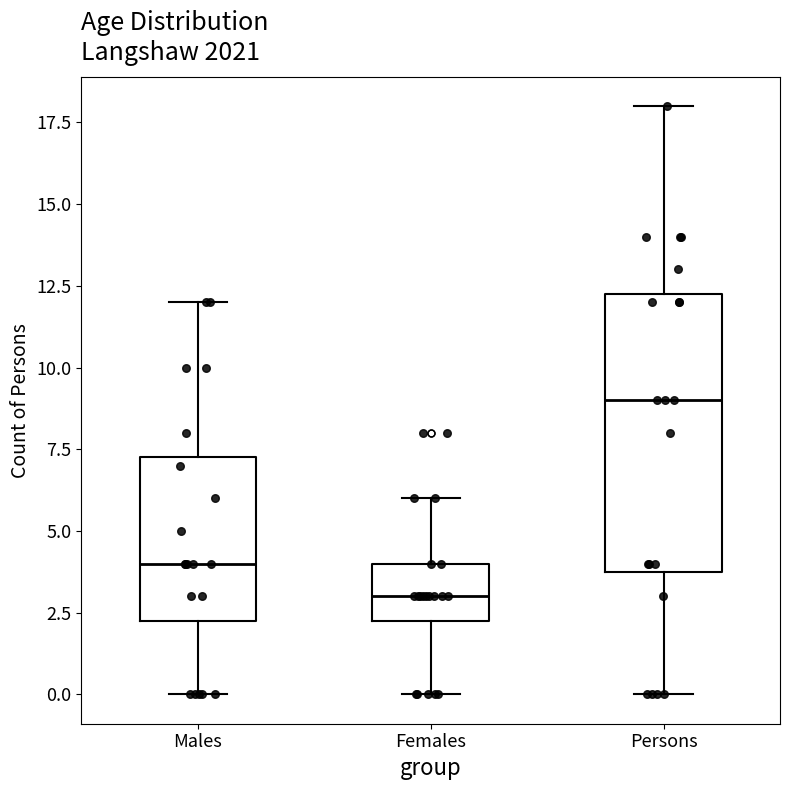

Reading left to right, read every box against the y-axis: the position of its median line, the range the box covers, and the ends of its whiskers. The values are not printed on the chart, so give them approximately, as read against the axis.

Males: median 4.0, box 2.5 to 7.5, whiskers 0.0 to 12.0
Females: median 3.0, box 2.5 to 4.0, whiskers 0.0 to 6.0
Persons: median 9.0, box 4.0 to 12.5, whiskers 0.0 to 18.0